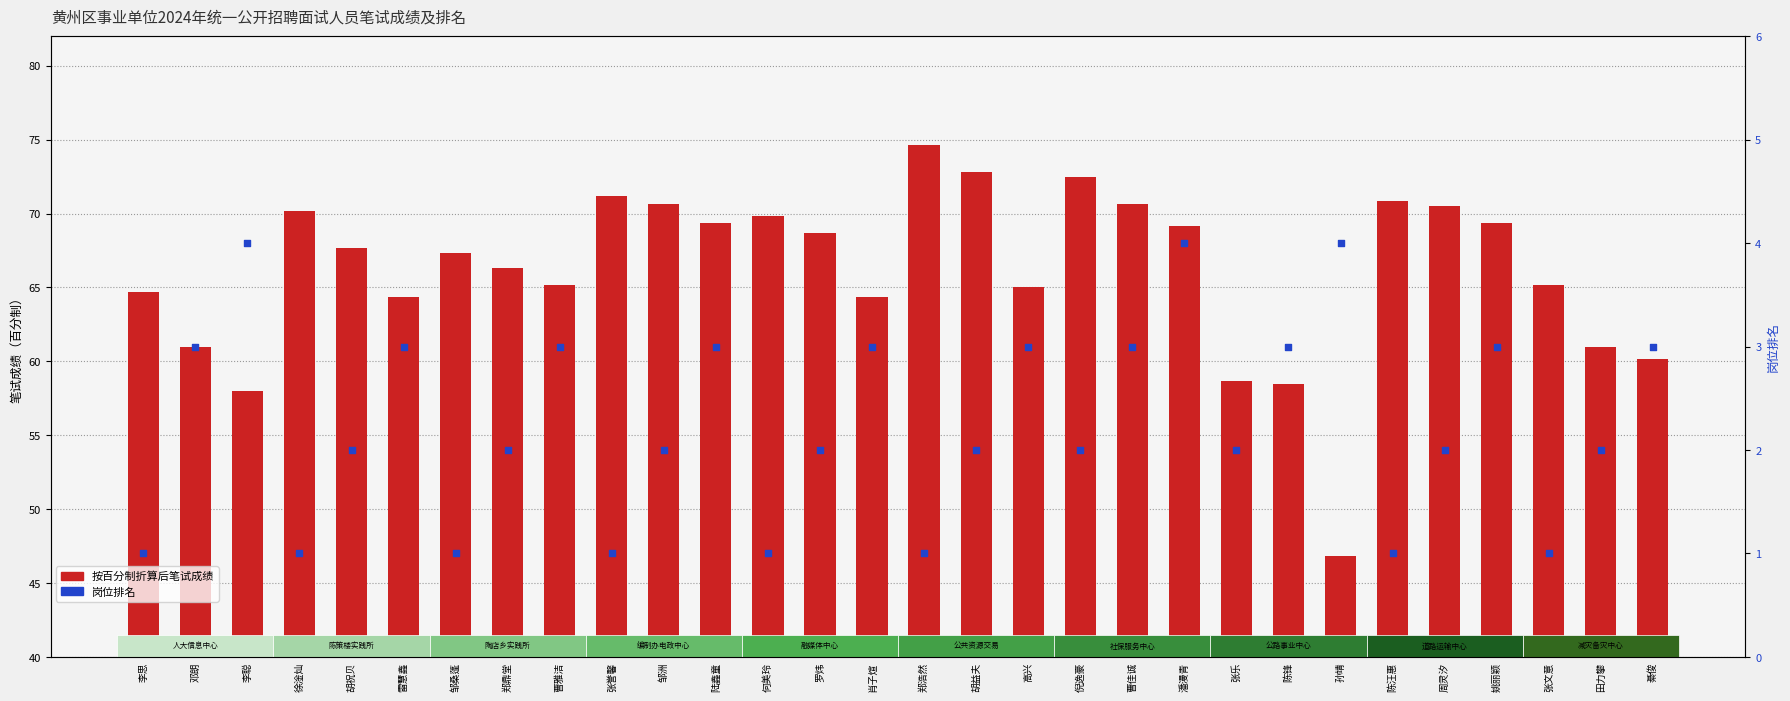

What are all the series names shown in the legend?

按百分制折算后笔试成绩, 岗位排名